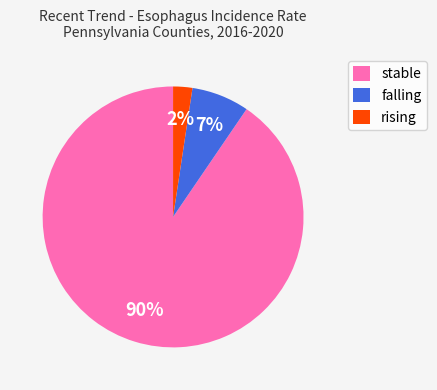

What is the largest slice in the pie chart?

stable